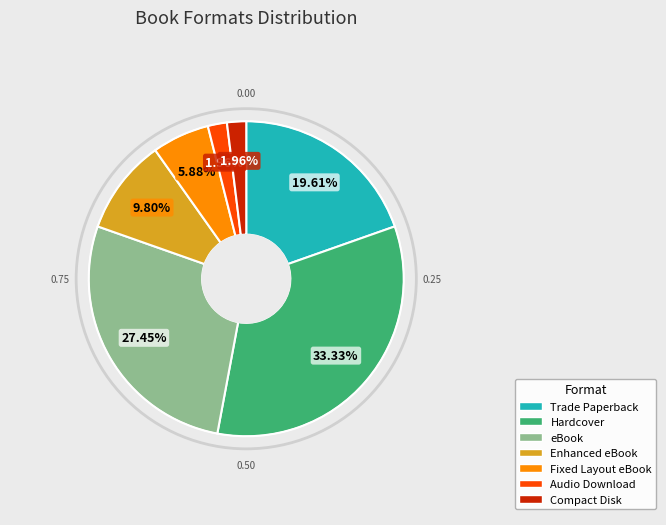

To the nearest percent, what is the difference between the largest and smallest slice percentages?

31%